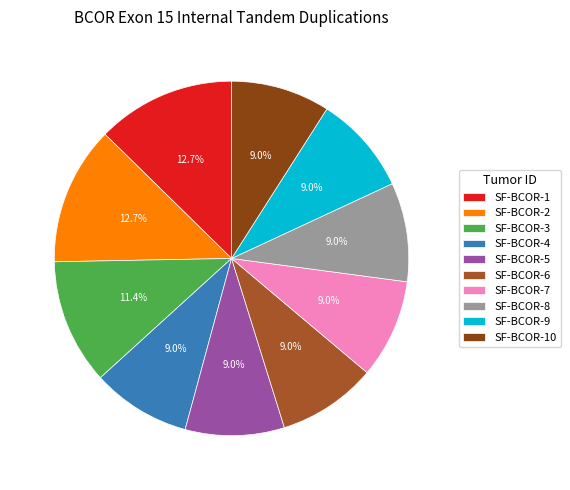

What is the smallest slice in the pie chart?

SF-BCOR-4